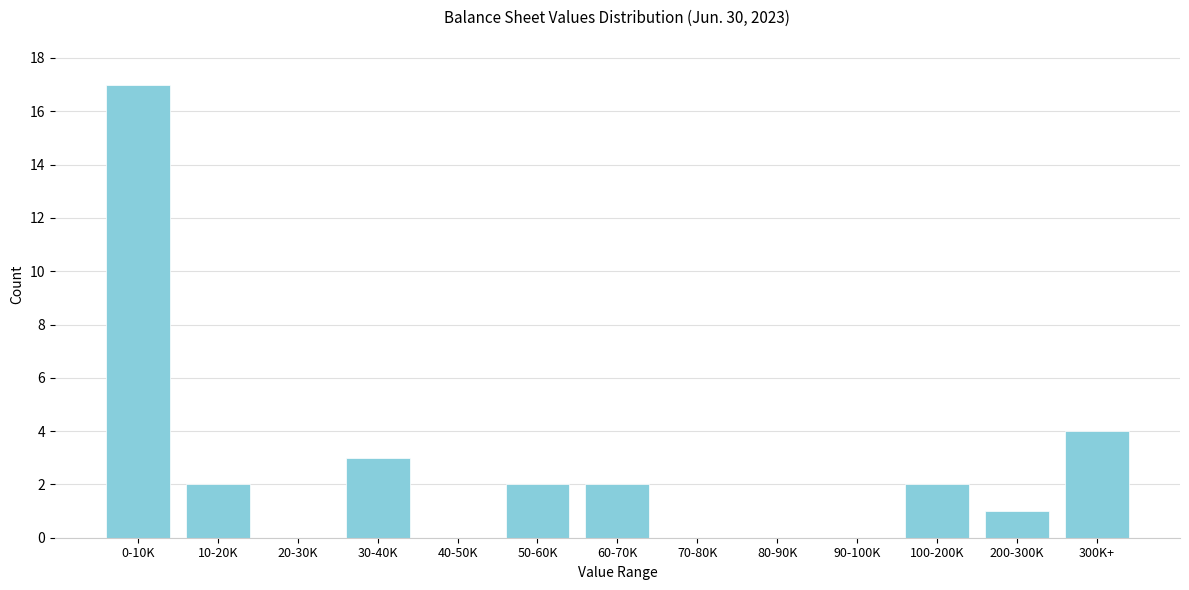

Reading right to left, extract all data points from this chart.

300K+=4	200-300K=1	100-200K=2	90-100K=0	80-90K=0	70-80K=0	60-70K=2	50-60K=2	40-50K=0	30-40K=3	20-30K=0	10-20K=2	0-10K=17